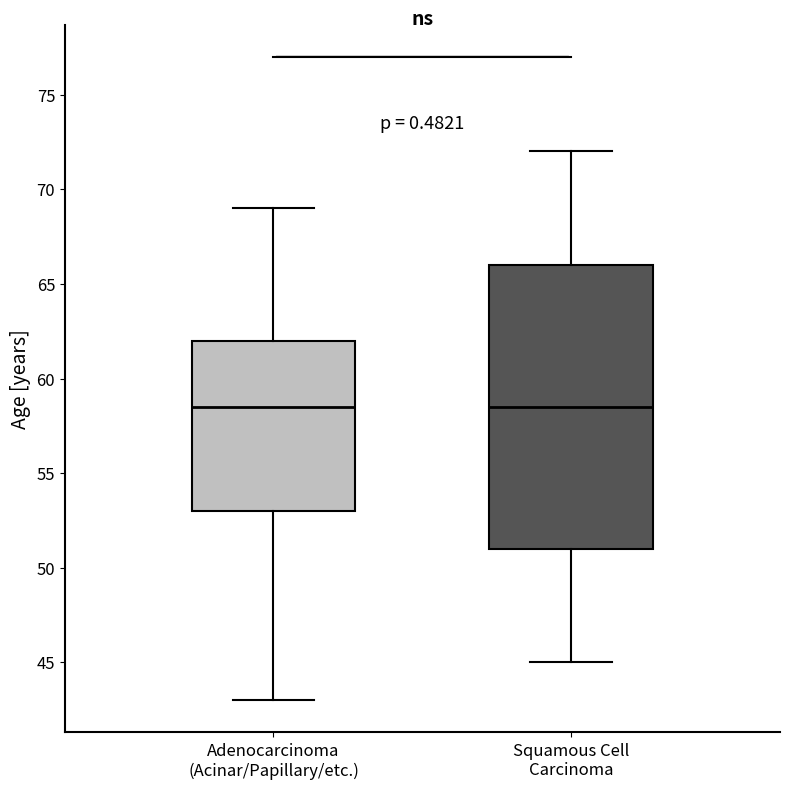

Where is the upper edge of the box for Adenocarcinoma (Acinar/Papillary/etc.) on the y-axis? The values are not printed on the chart, so give them approximately, as read against the axis.

62.0